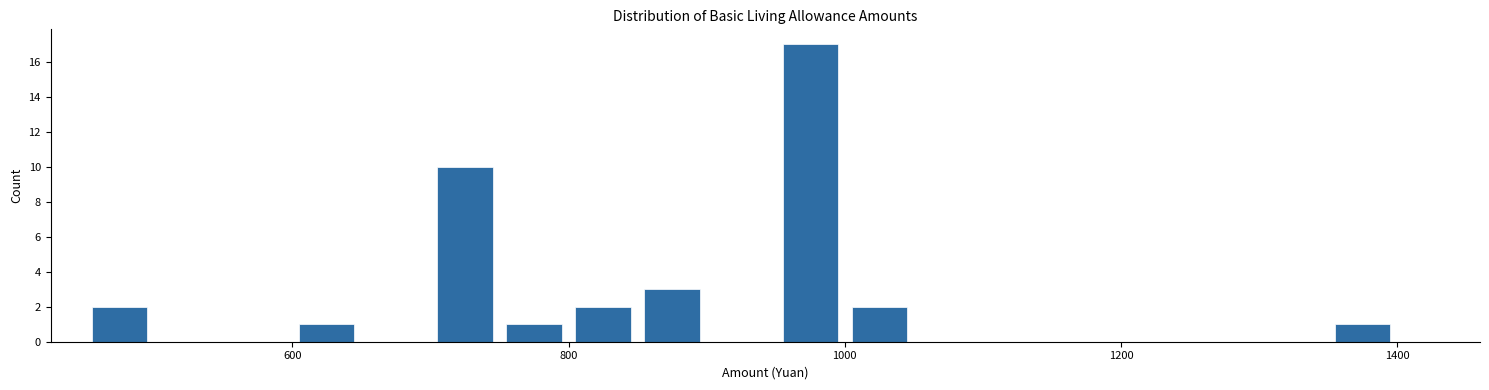

Read against the x-axis, roughly where is the centre of the tallest bar?

980